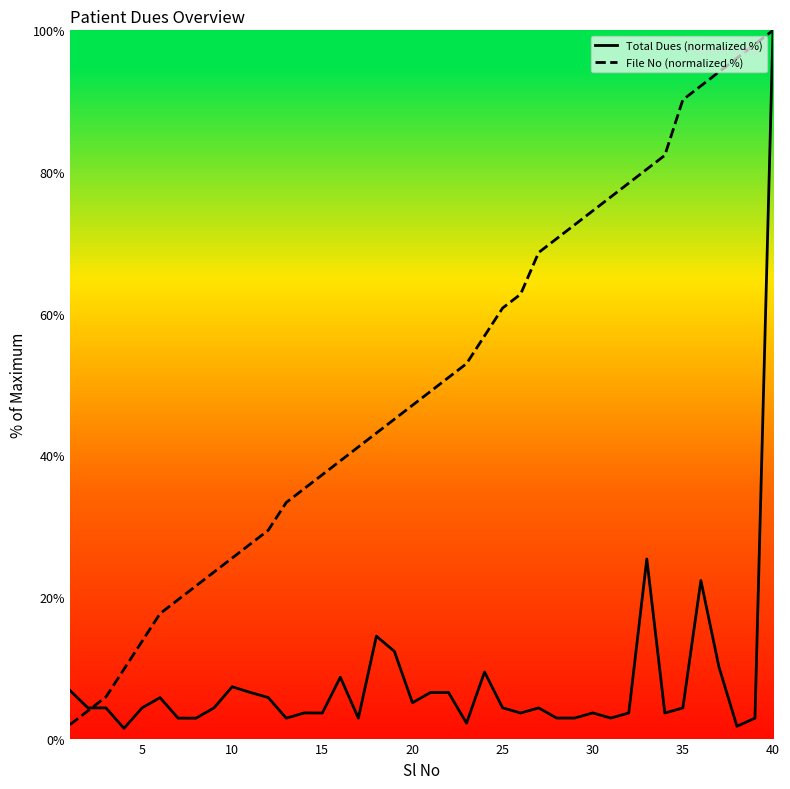

Which category has the highest value in the Total Dues (normalized %) series?

40